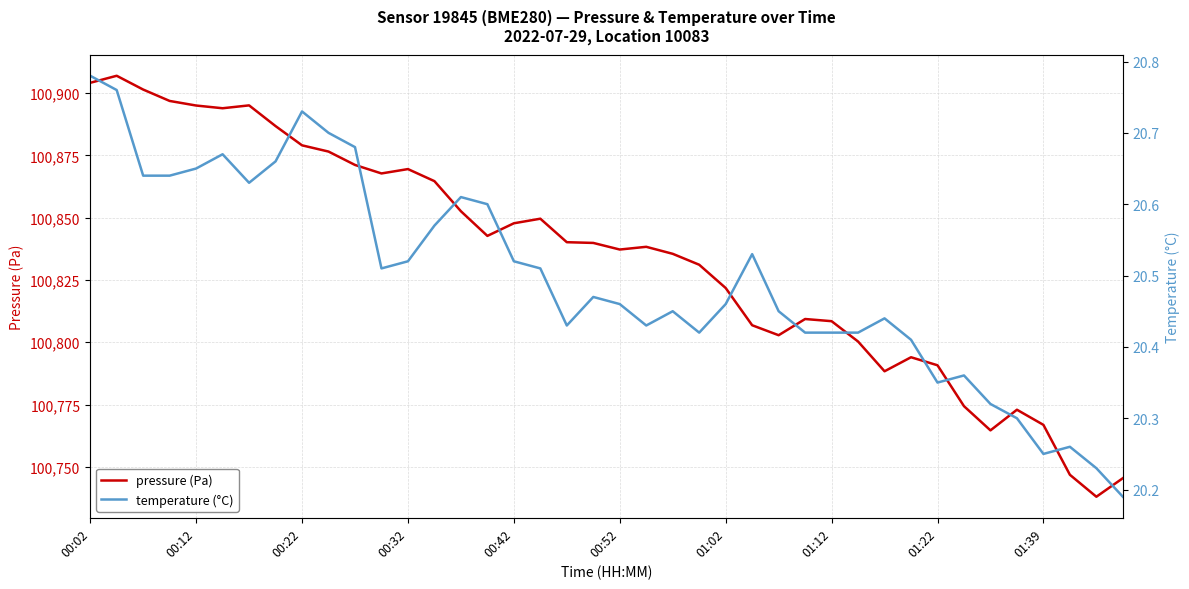

What is the spread (max minus min) of values at 15?

100822.1